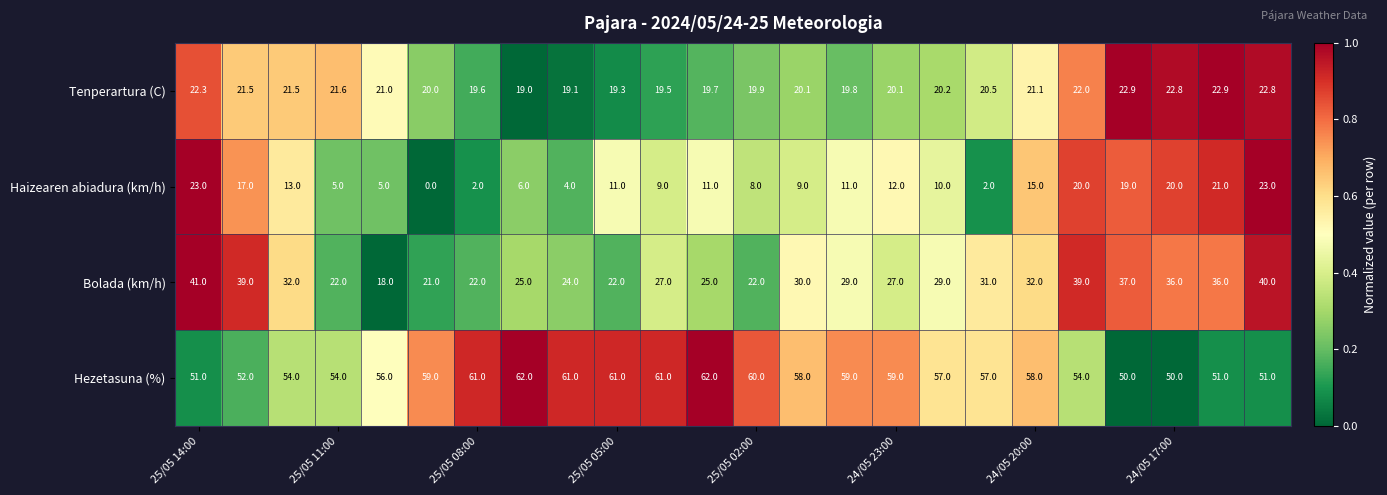

List the series in order of their peak value, lowest first.

Tenperartura (C), Haizearen abiadura (km/h), Bolada (km/h), Hezetasuna (%)